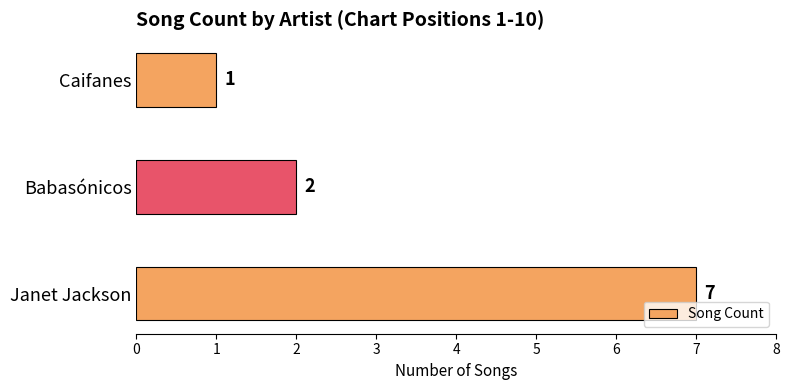

What is the ratio of the value at Janet Jackson to the value at Babasónicos?

3.5